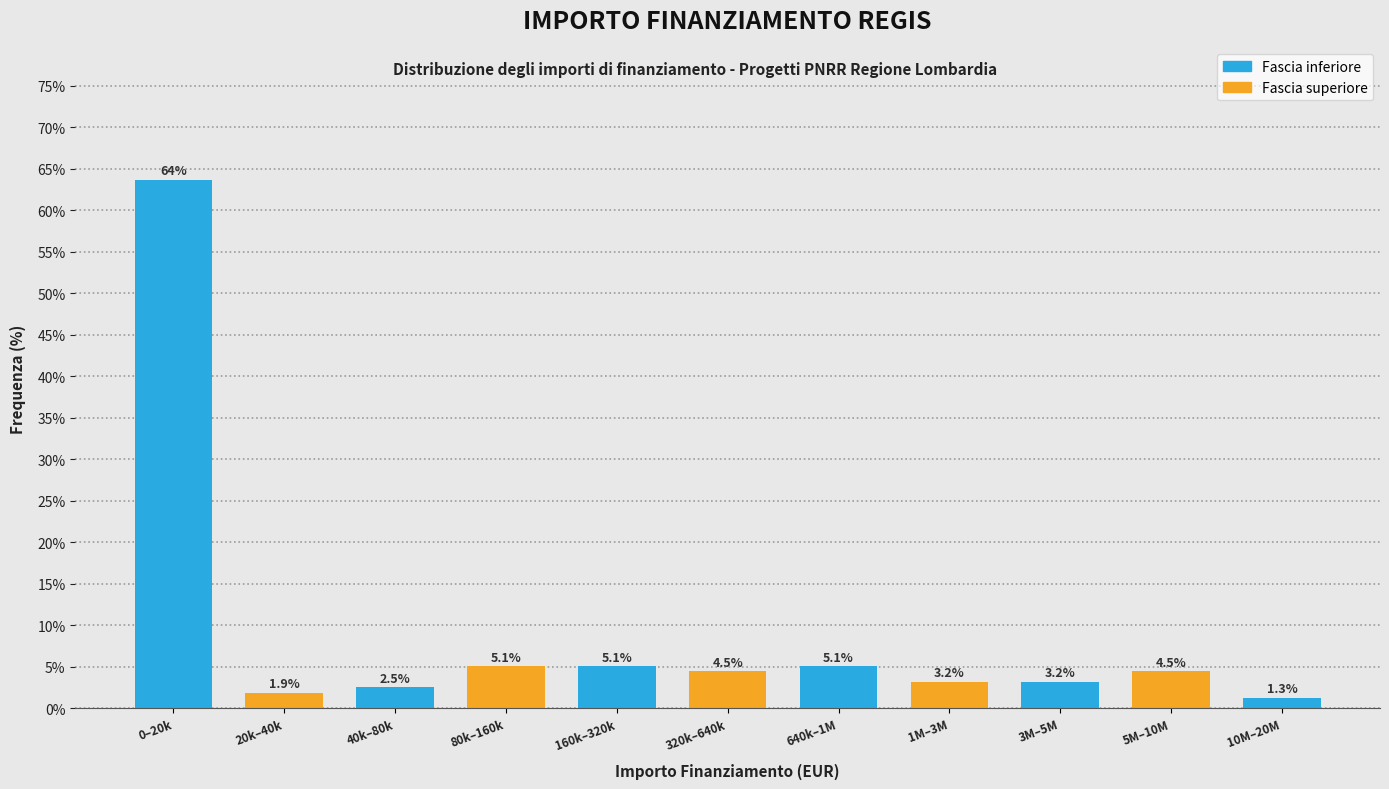

Reading left to right, list all the values displayed in this chart.

0–20k=63.7	20k–40k=1.9	40k–80k=2.5	80k–160k=5.1	160k–320k=5.1	320k–640k=4.5	640k–1M=5.1	1M–3M=3.2	3M–5M=3.2	5M–10M=4.5	10M–20M=1.3